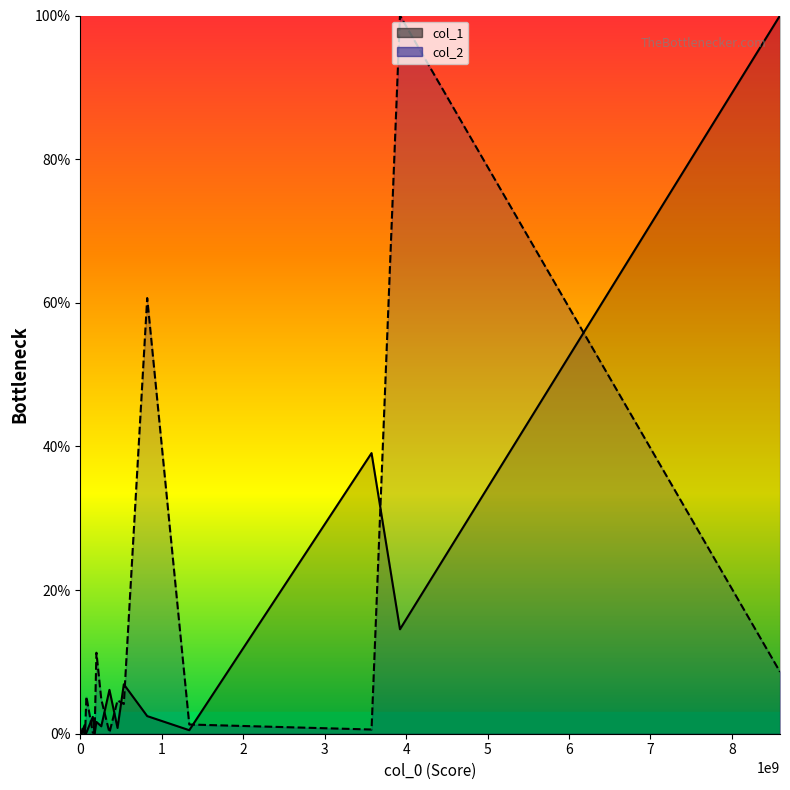

True or false: col_1 line and col_2 line intersect in this chart.

True